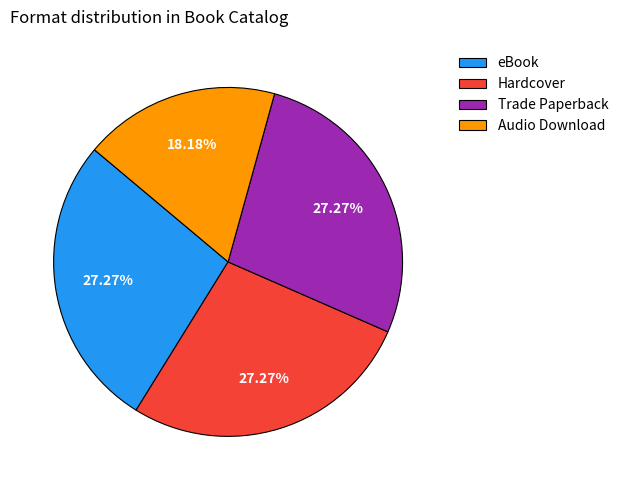

How many slices are in this pie chart?

4